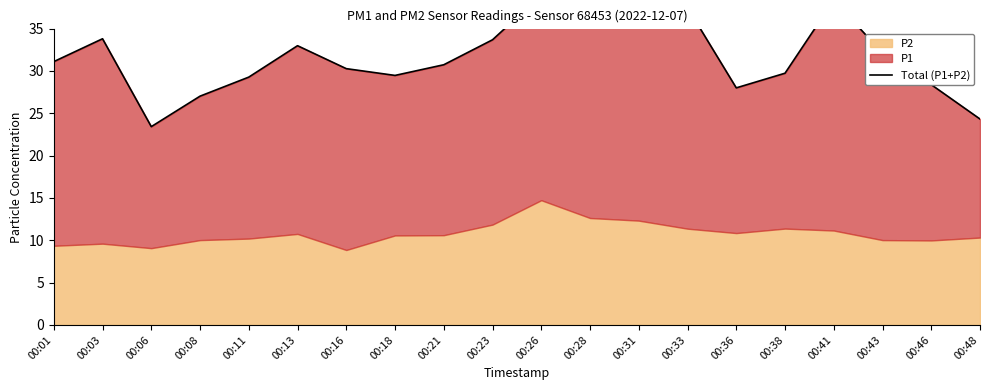

Reading left to right, extract all data points from this chart.

31.1	33.8	23.4	27.0	29.3	33.0	30.3	29.5	30.7	33.7	39.0	36.1	35.5	37.5	28.0	29.7	38.4	32.1	28.4	24.3